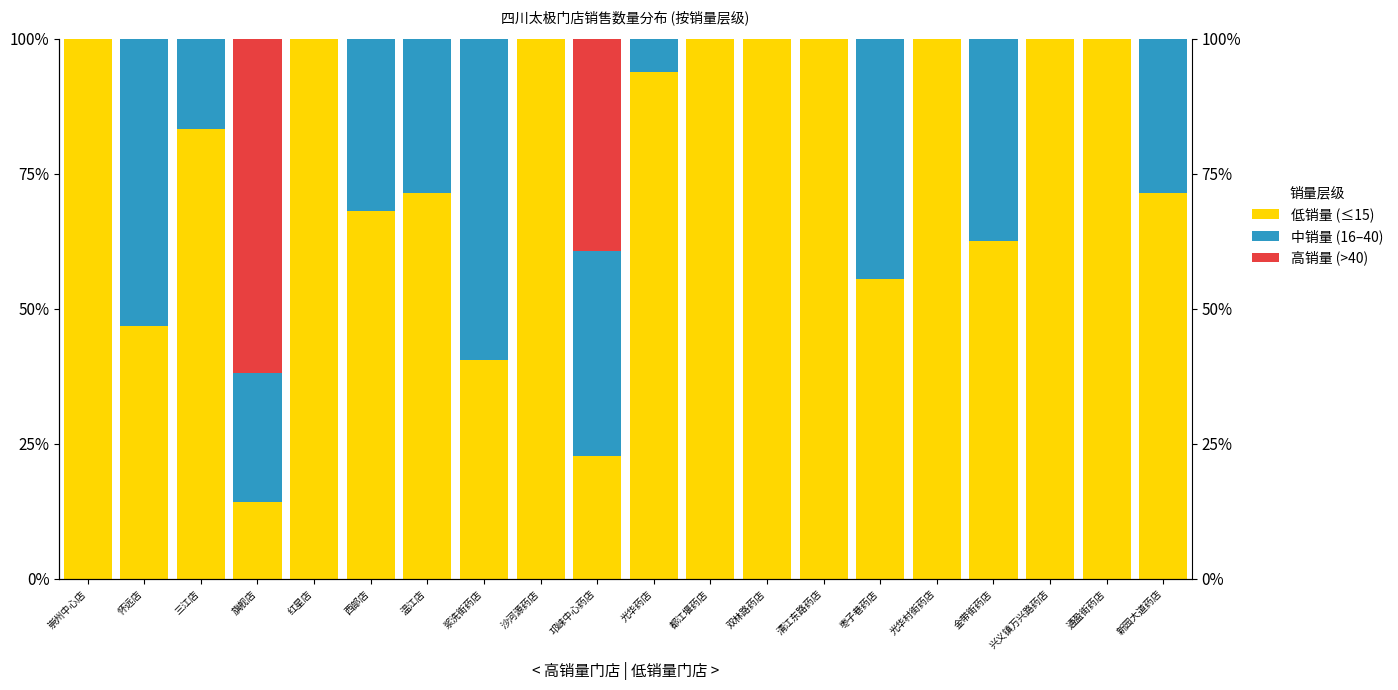

Is it true that 中销量 (16–40) equals 14.0 at 怀远店?

False